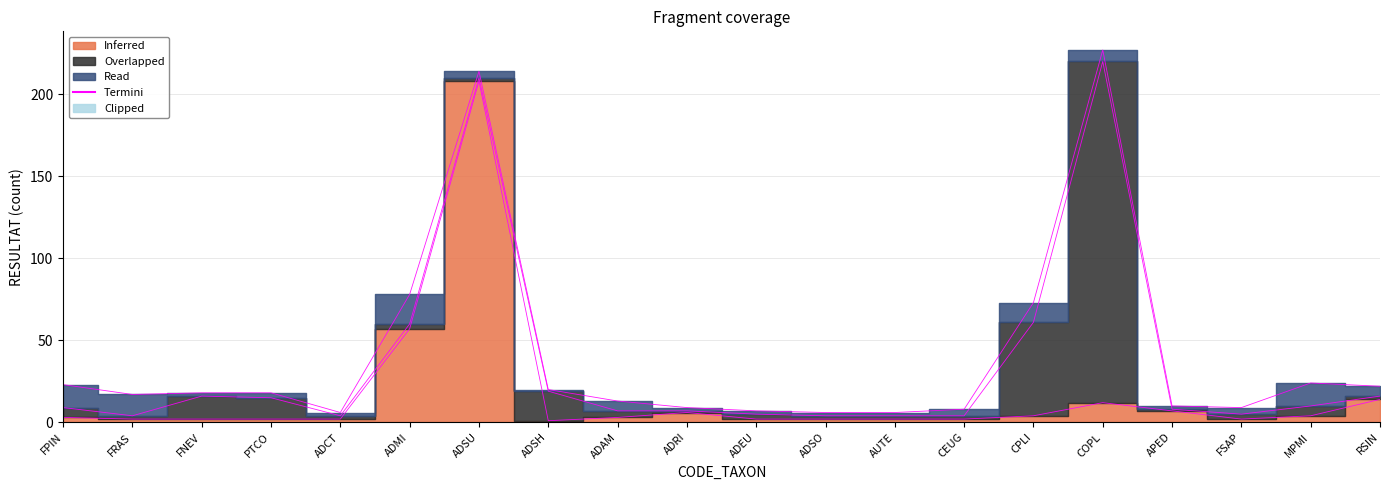

What is the sum of all Inferred values?

337